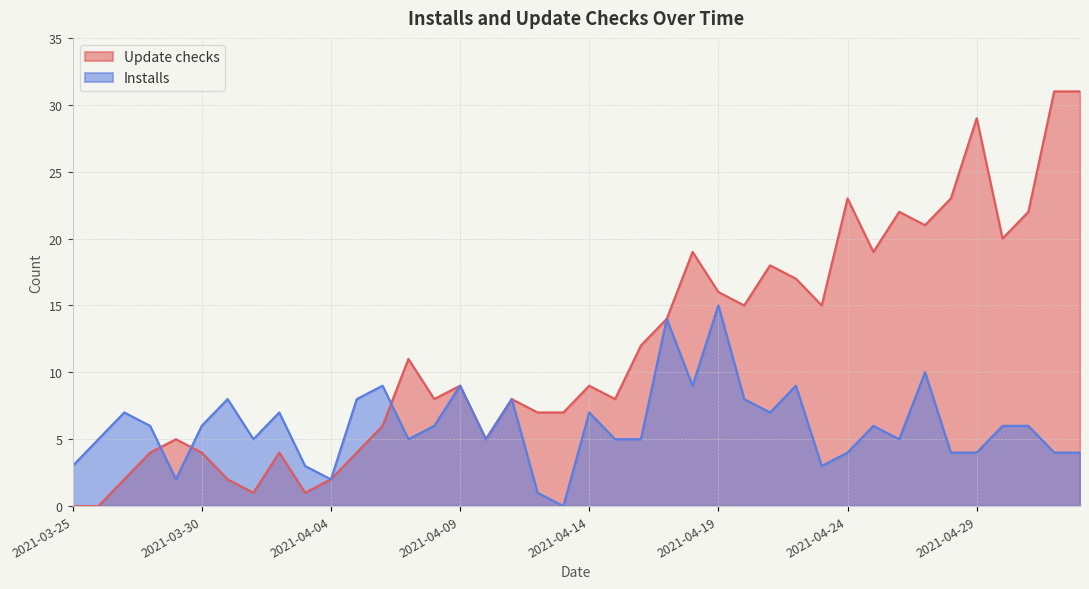

Count the number of data series in this chart.

2